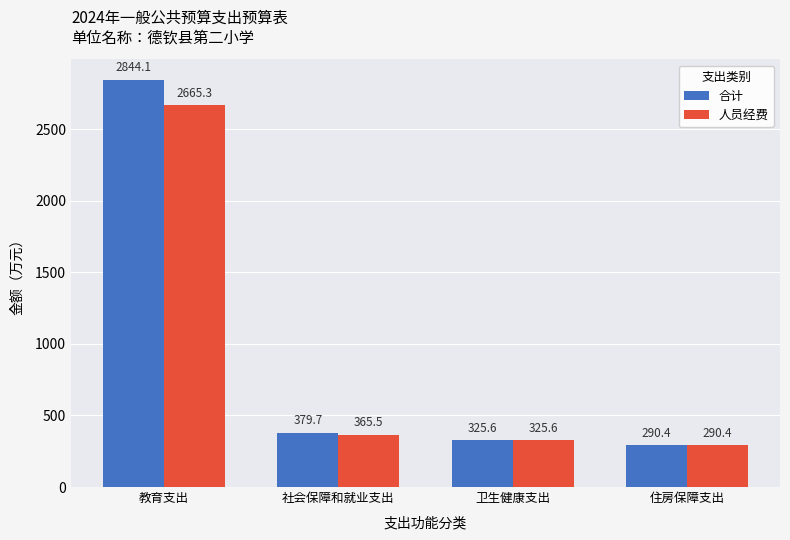

The 人员经费 series shows 1713.2 at 教育支出. True or false?

False